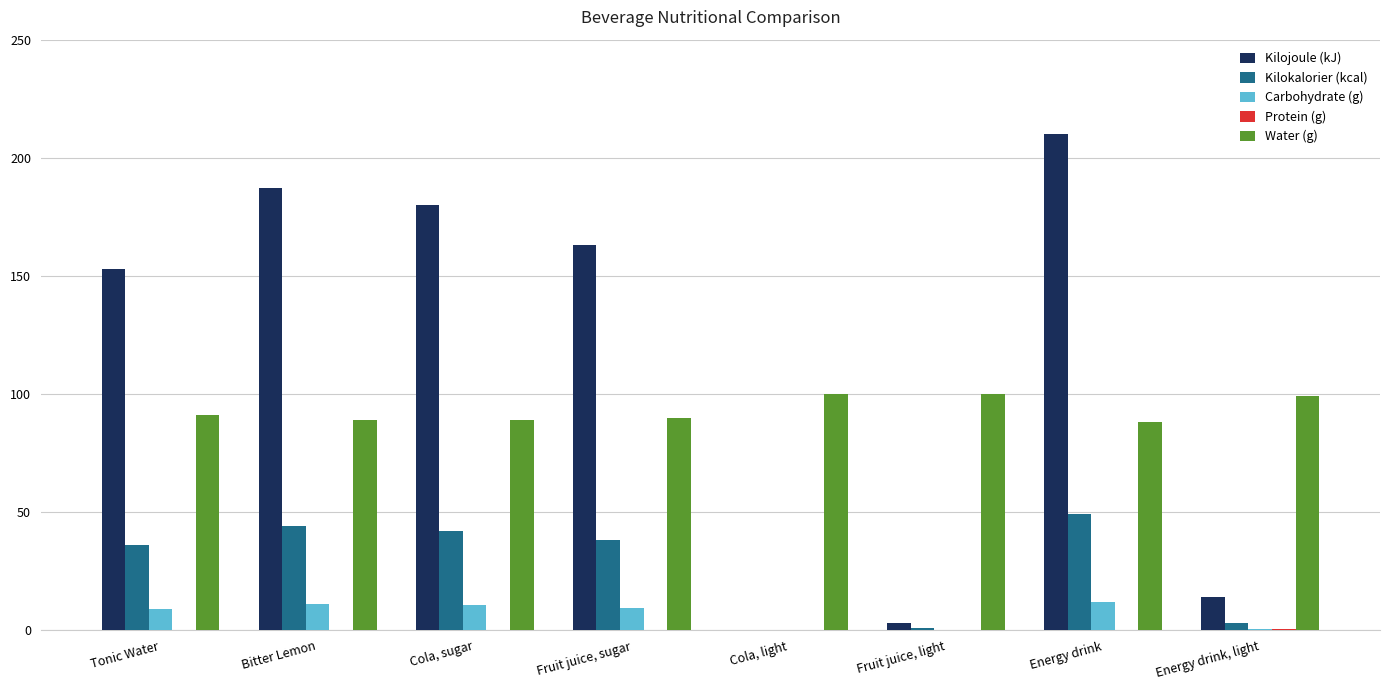

At which category is the sum across all series the highest?

Energy drink